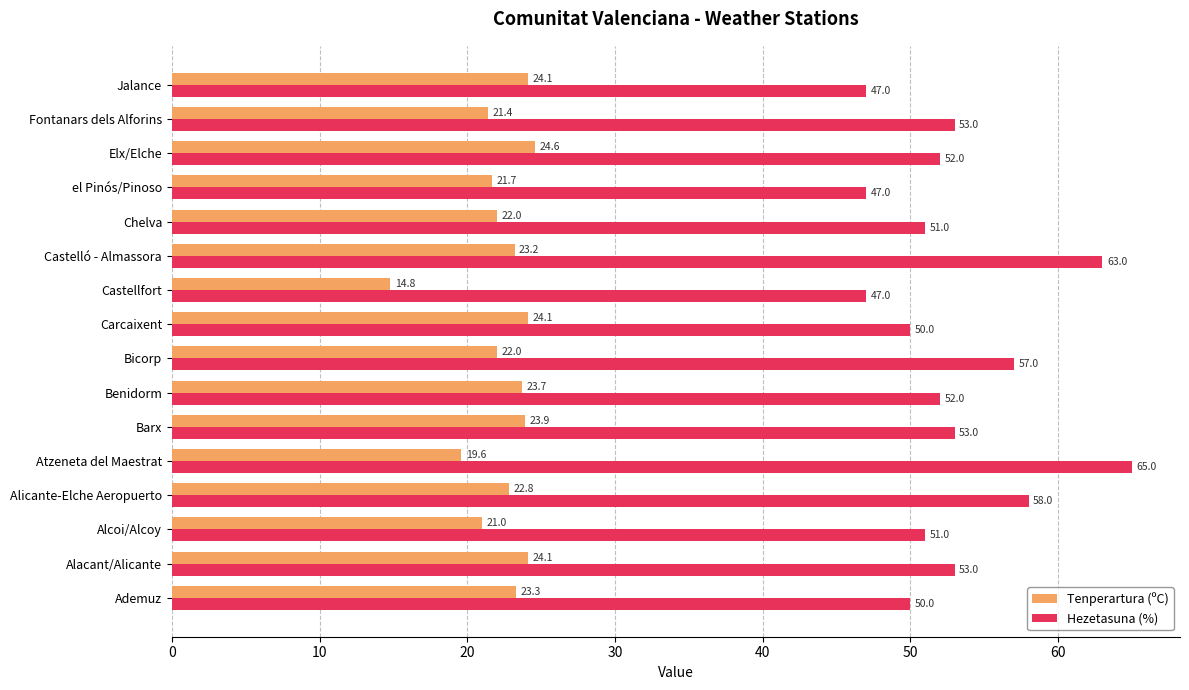

What is the difference between the maximum and minimum values in the Hezetasuna (%) series?

18.0